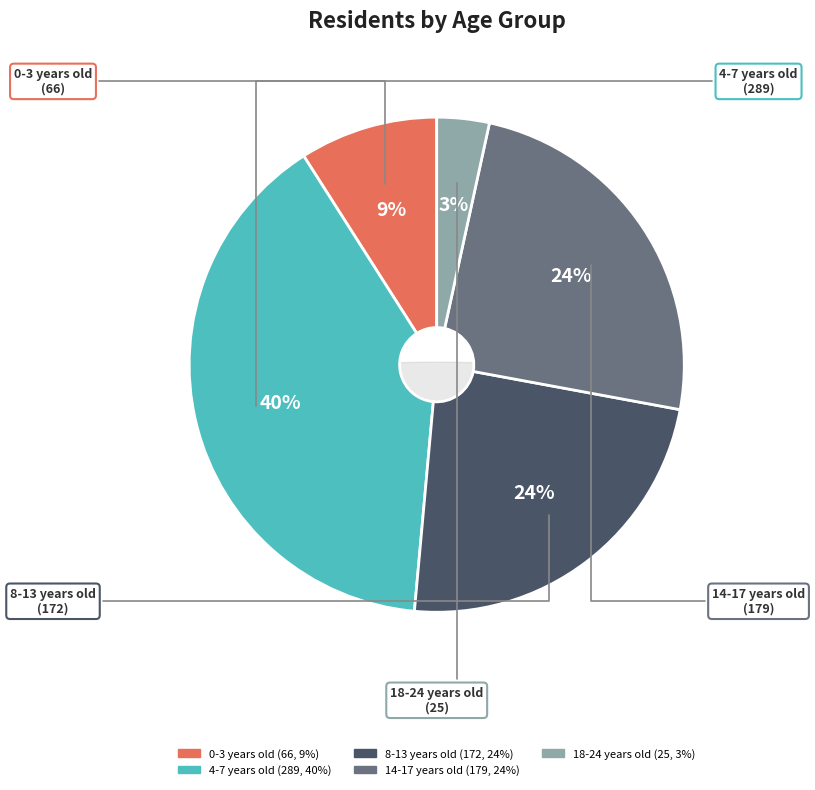

Which category has the biggest portion of the pie?

4-7 years old